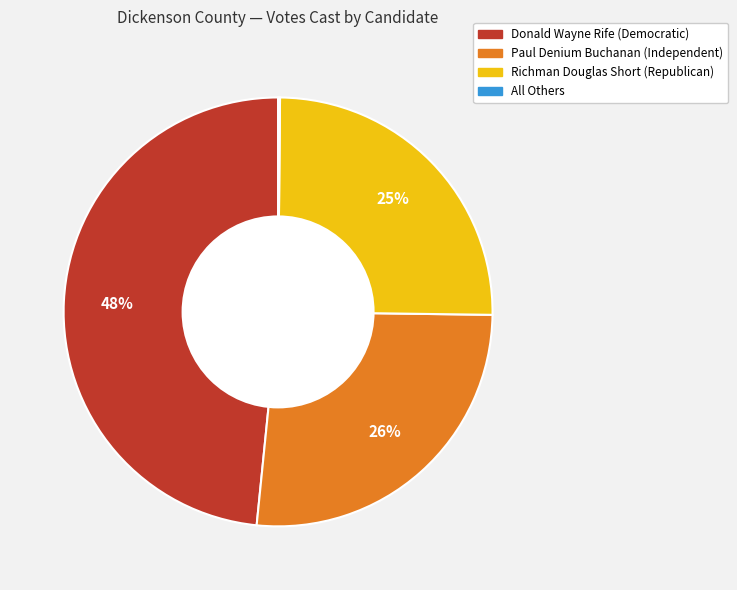

To the nearest percent, what is the average slice percentage?

25%